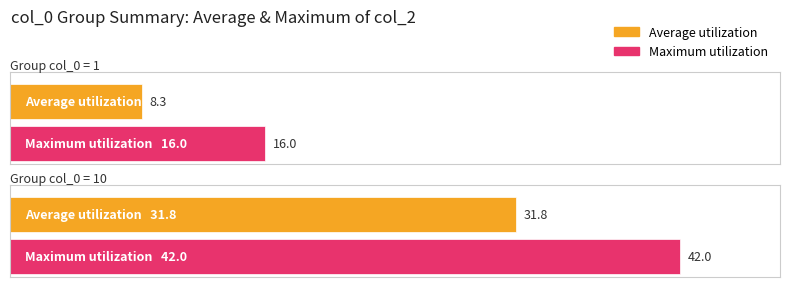

Which series has the largest total across all categories?

Maximum utilization